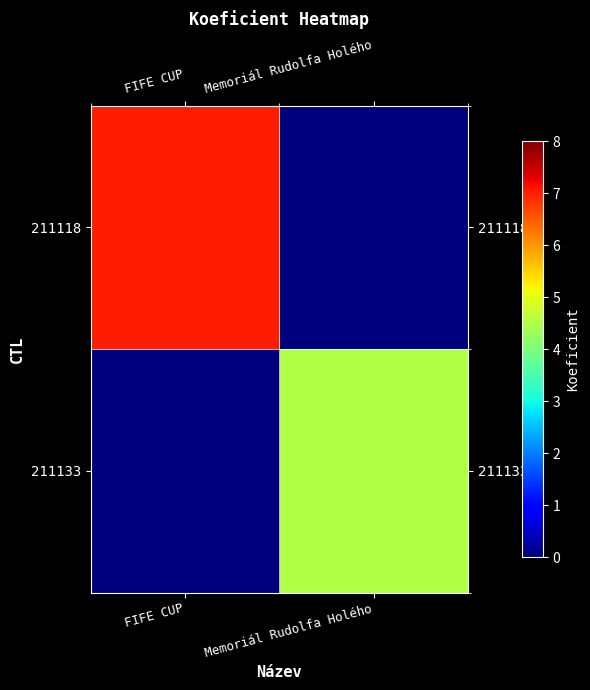

Which series changed the most between FIFE CUP and Memoriál Rudolfa Holého?

211118